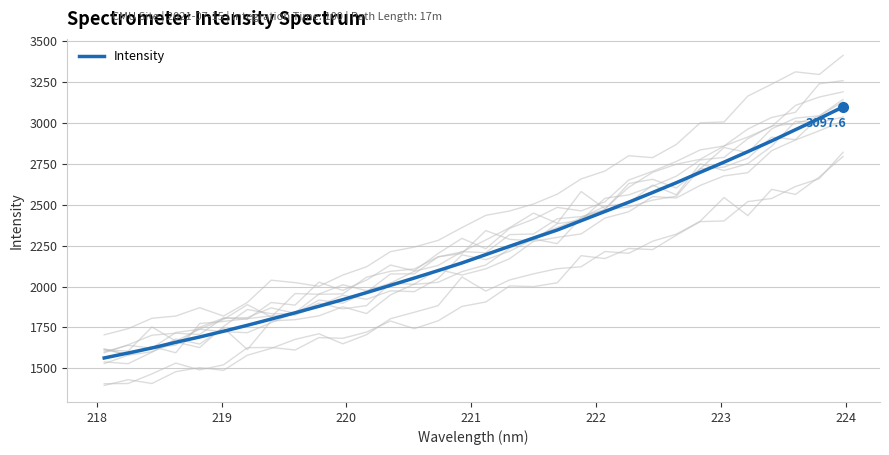

How many categories are shown in the chart?

32